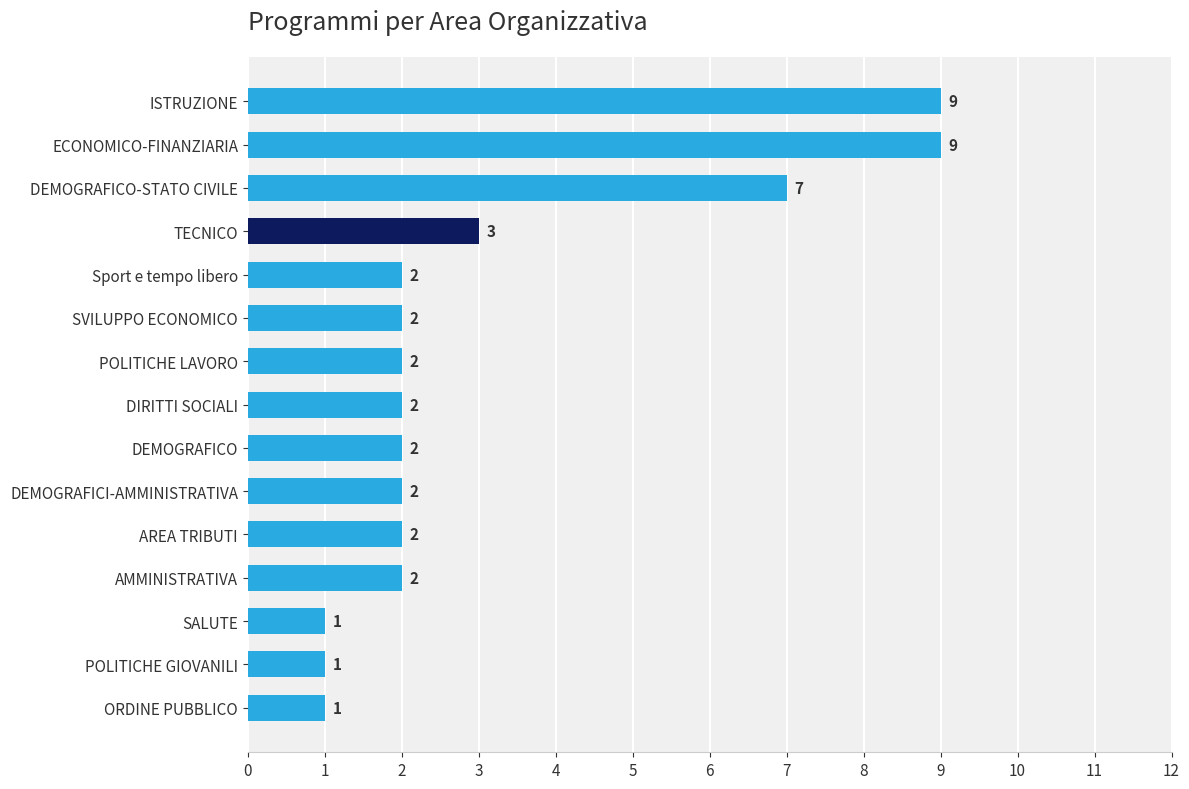

True or false: the data shows 2 at AREA TRIBUTI.

True